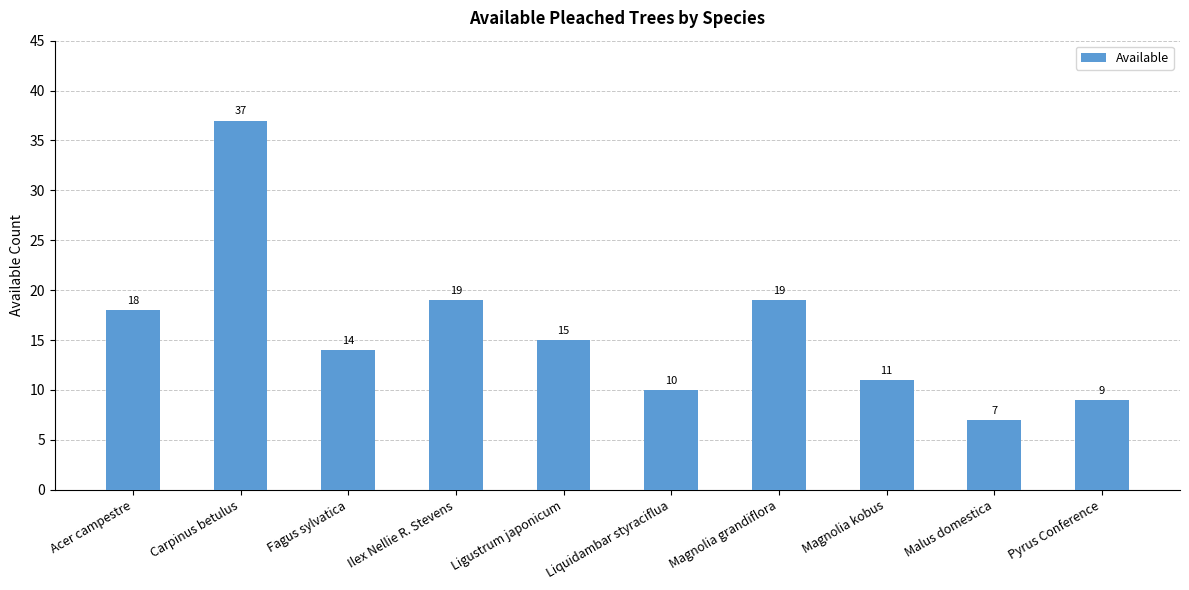

Does the chart contain any negative values?

No